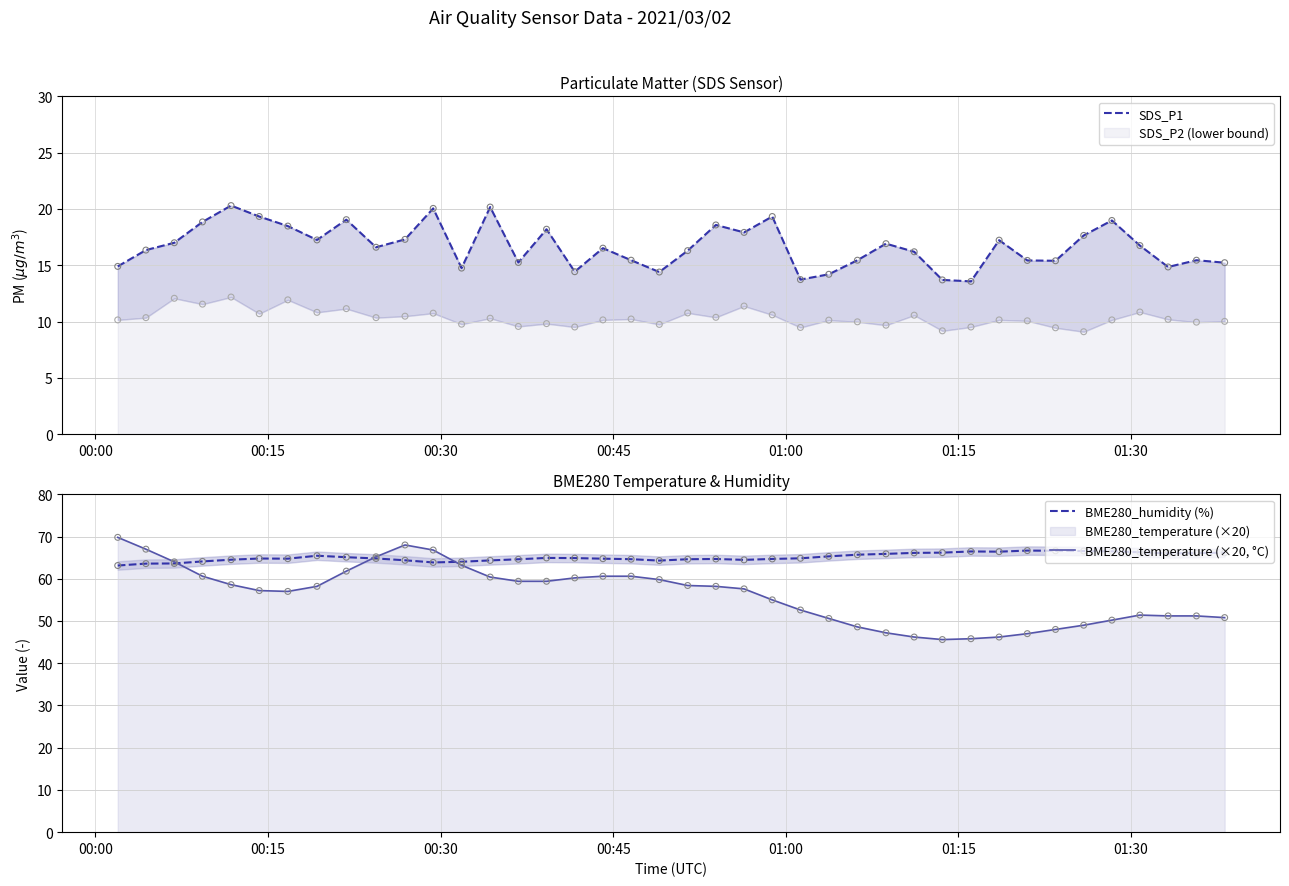

Is the value of BME280_humidity (%) at 13 greater than the value of BME280_temperature (×20, °C) at 27?

Yes